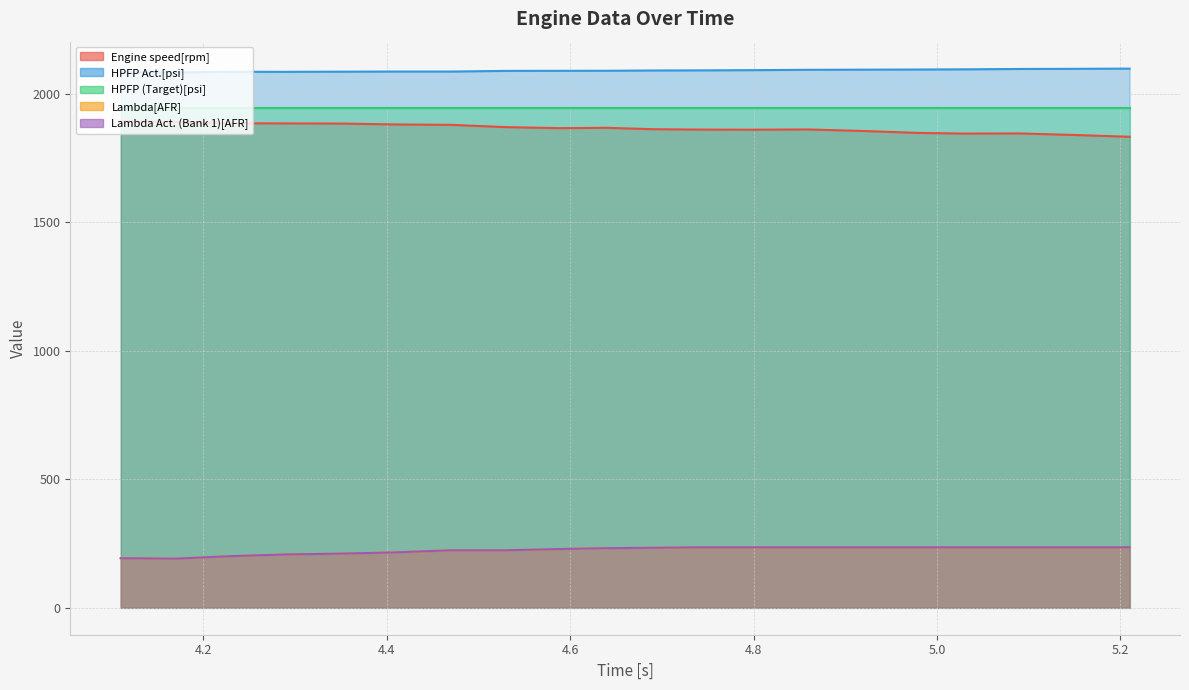

Which has a higher value, 4.69 or 4.53?

4.53